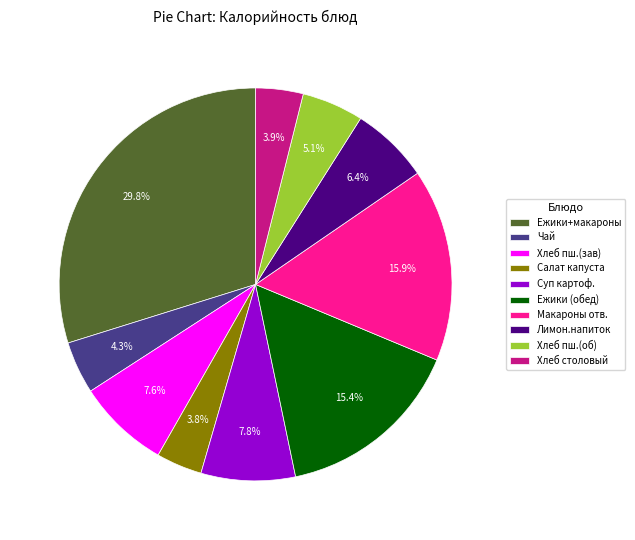

Which slice is the largest?

Ежики+макароны